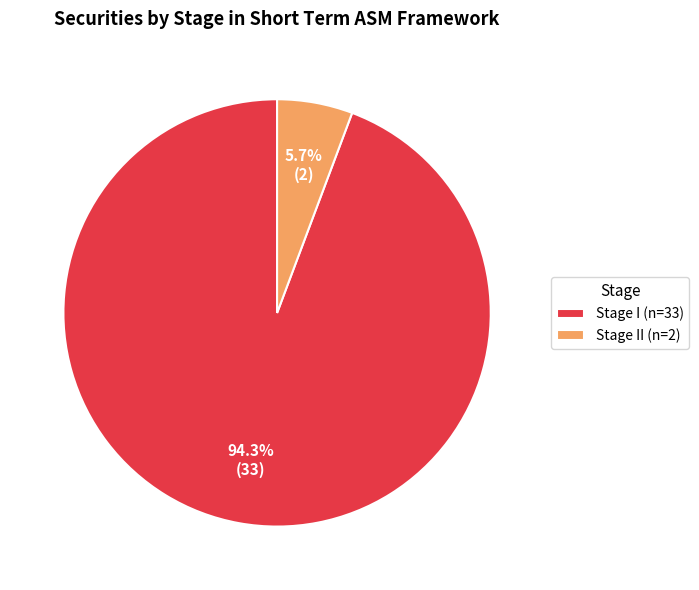

Is there a majority slice in this chart?

Yes